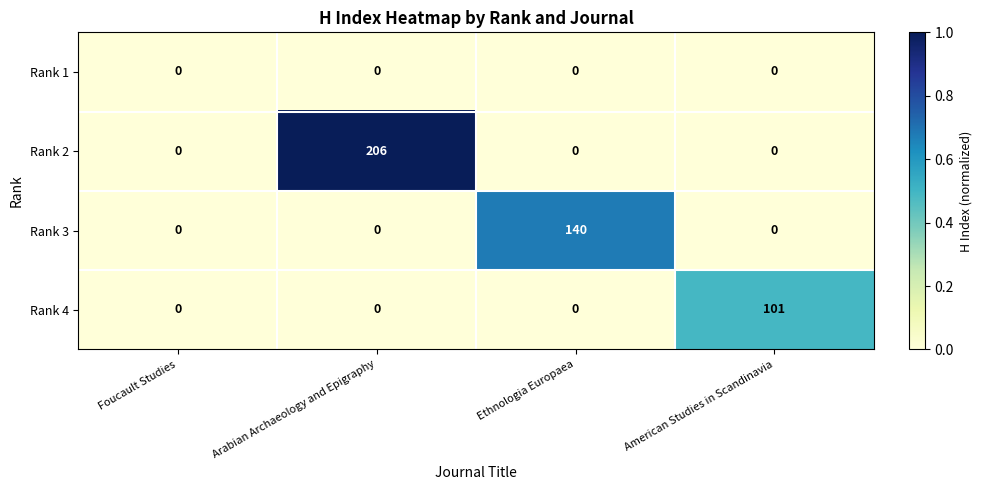

Count the Rank 2 values in the range 0 to 206.

4